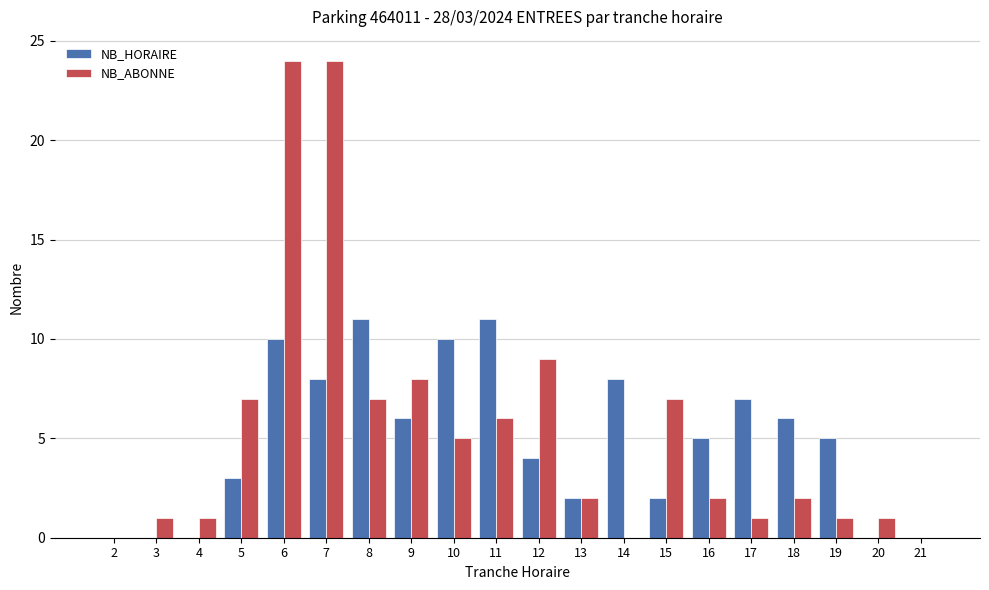

The NB_HORAIRE series shows 6 at 8. True or false?

False